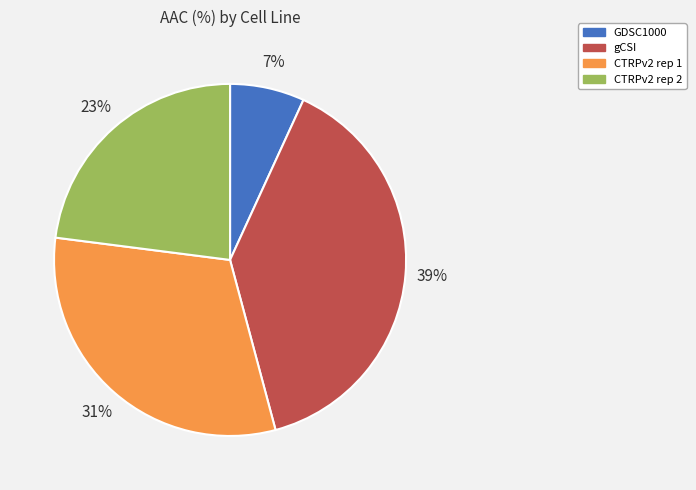

Do GDSC1000 and CTRPv2 rep 1 together represent more than half of the pie?

No